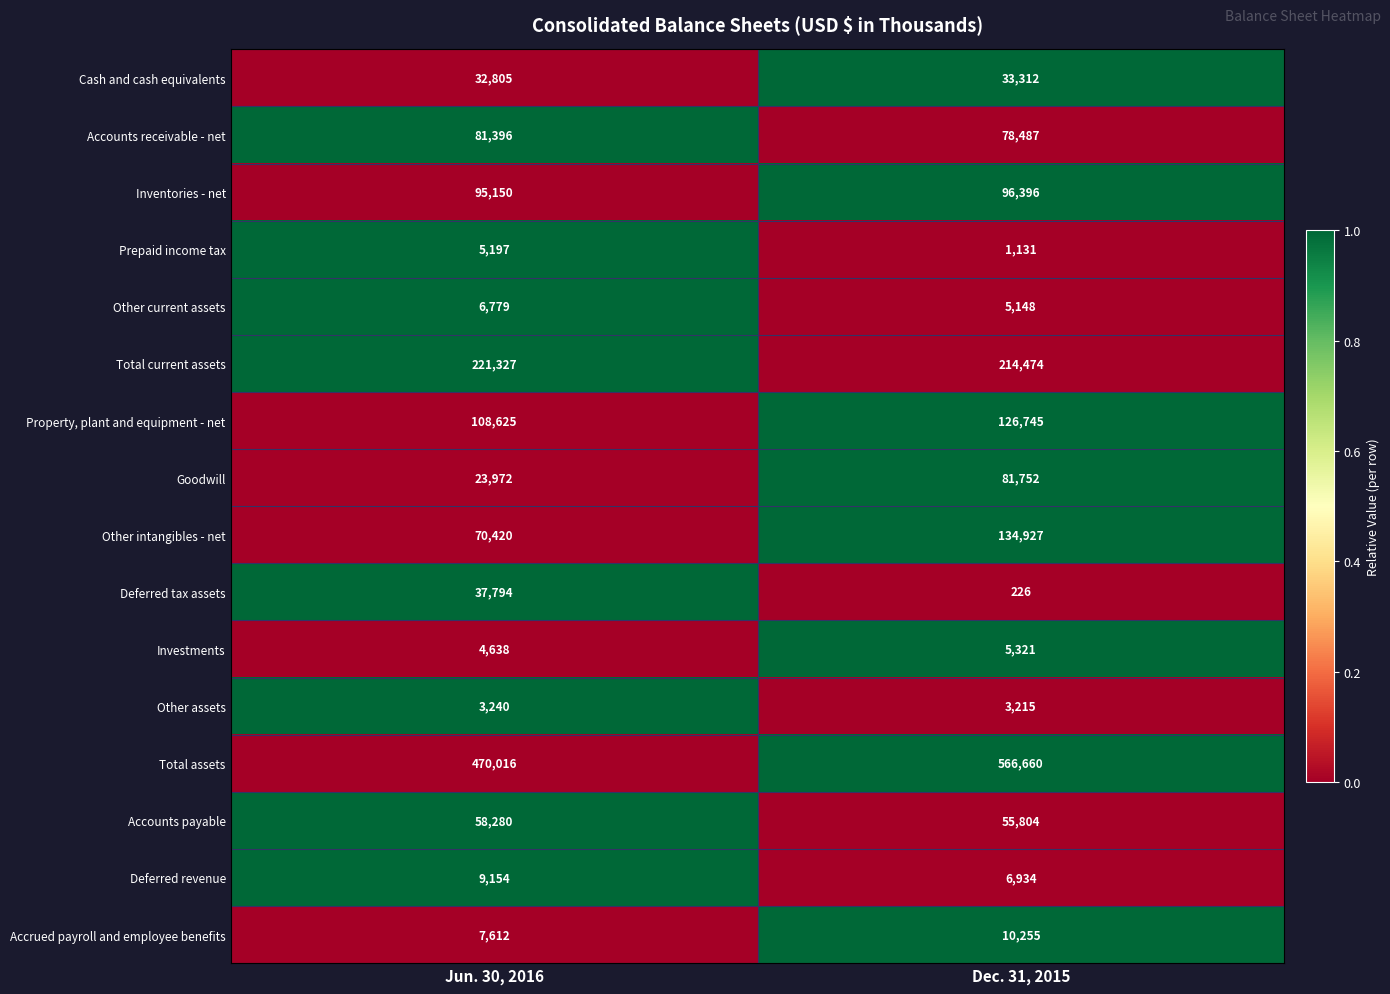

The Prepaid income tax series shows 5197 at Jun. 30, 2016. True or false?

True